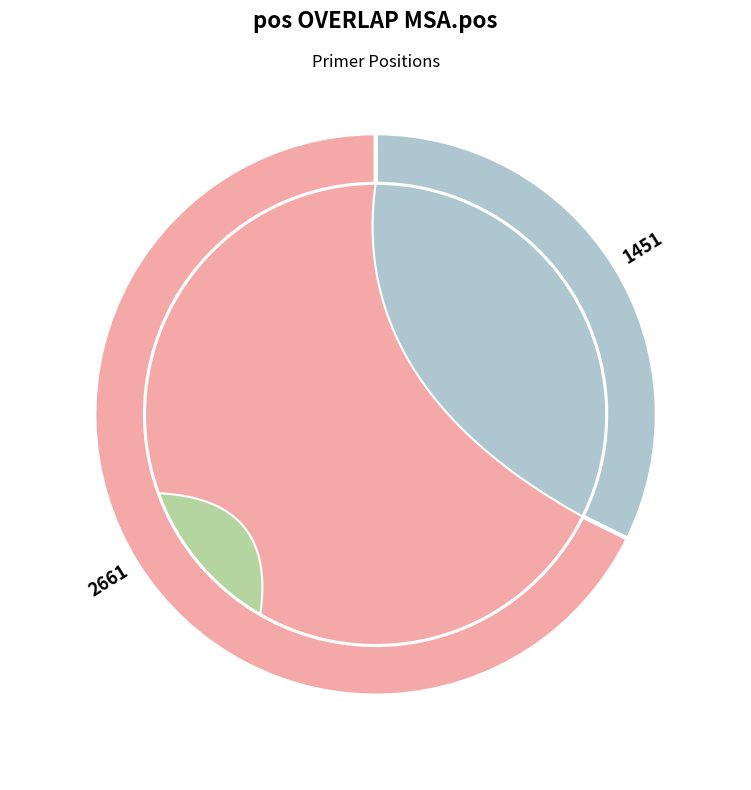

To the nearest percent, what percentage of the pie is 1451?

32%